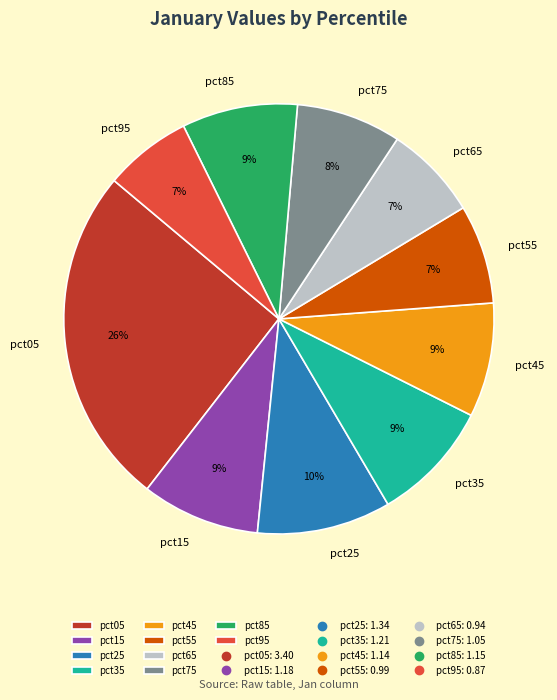

What is the largest slice in the pie chart?

pct05